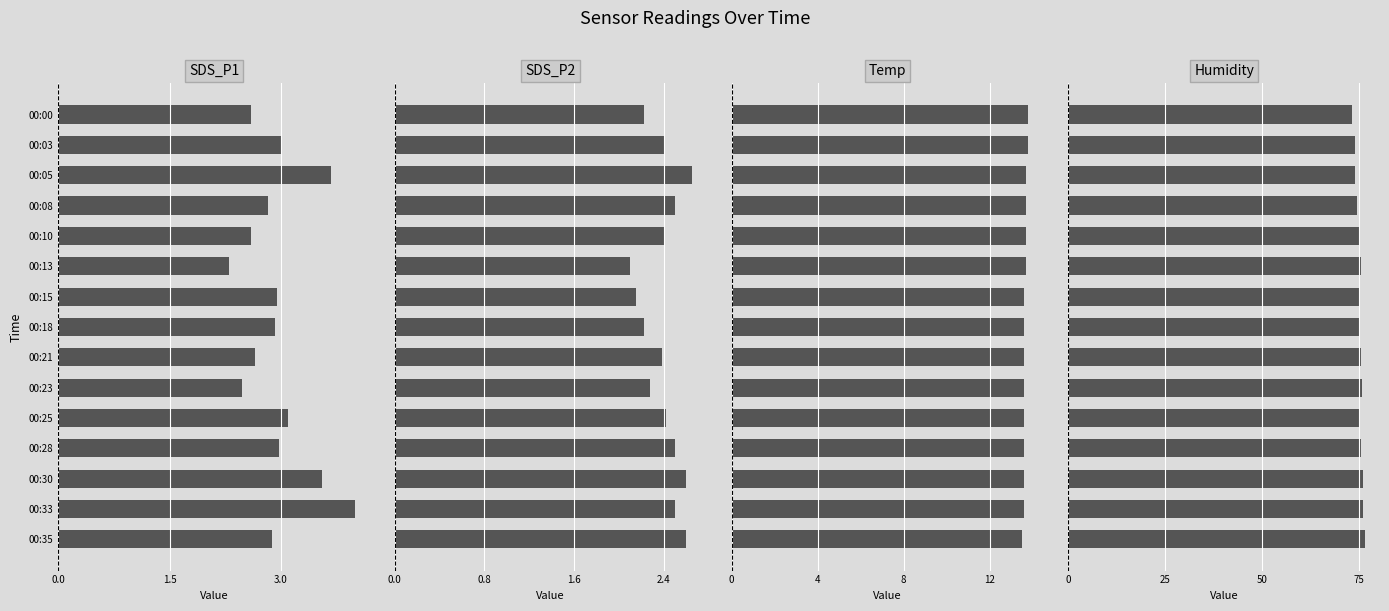

What is the value of the SDS_P2 bar at the 5th from the left?

2.4